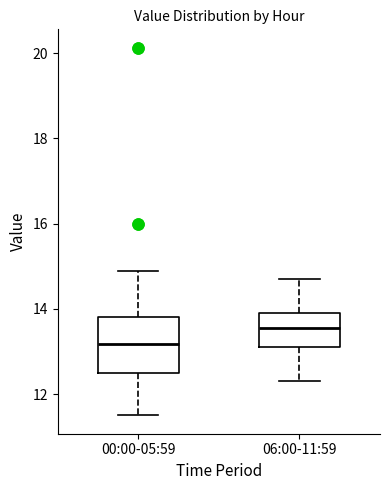

Which box's median line is the lowest?

00:00-05:59